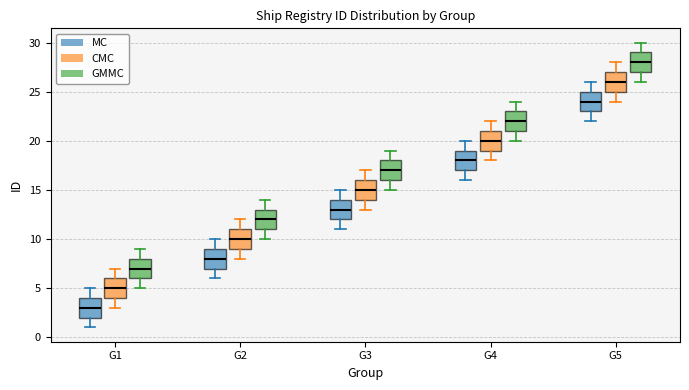

Where is the lower edge of the box for G1 (GMMC) on the y-axis? The values are not printed on the chart, so give them approximately, as read against the axis.

6